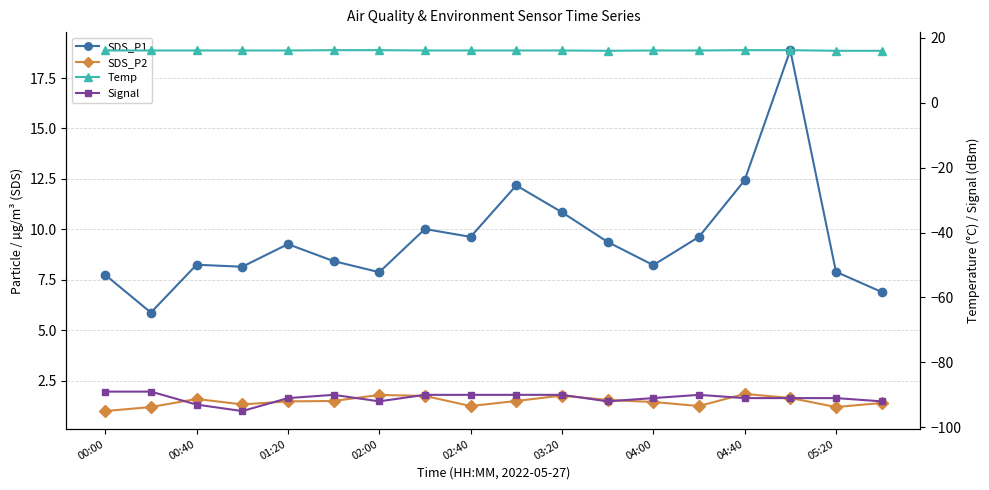

How many distinct data groups are displayed?

4